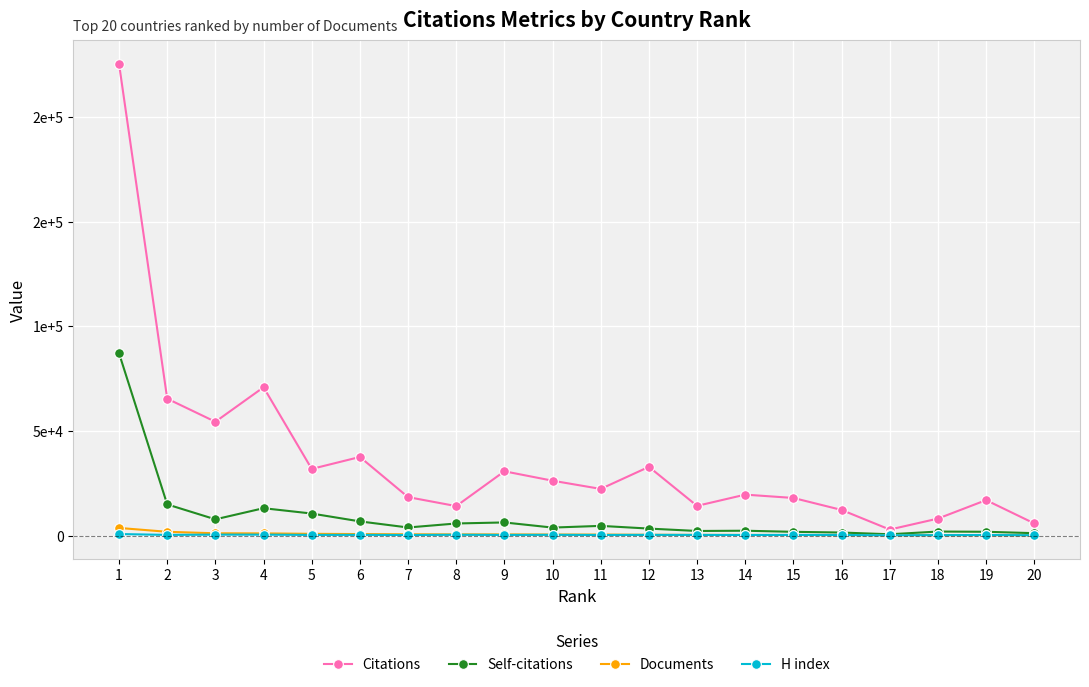

What are all the series names shown in the legend?

Citations, Self-citations, Documents, H index